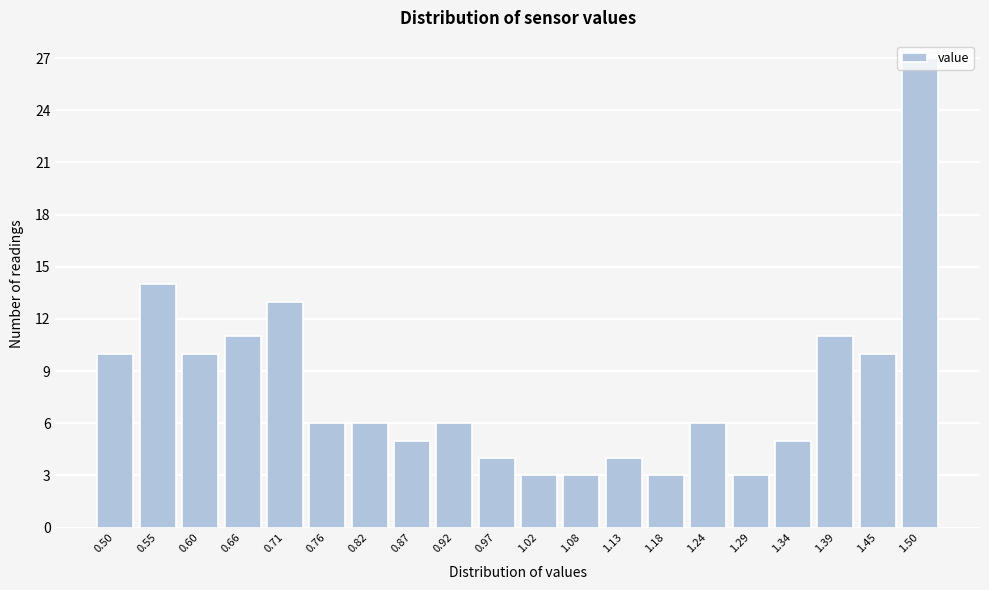

The chart shows a value of 6 at 1.24. True or false?

True